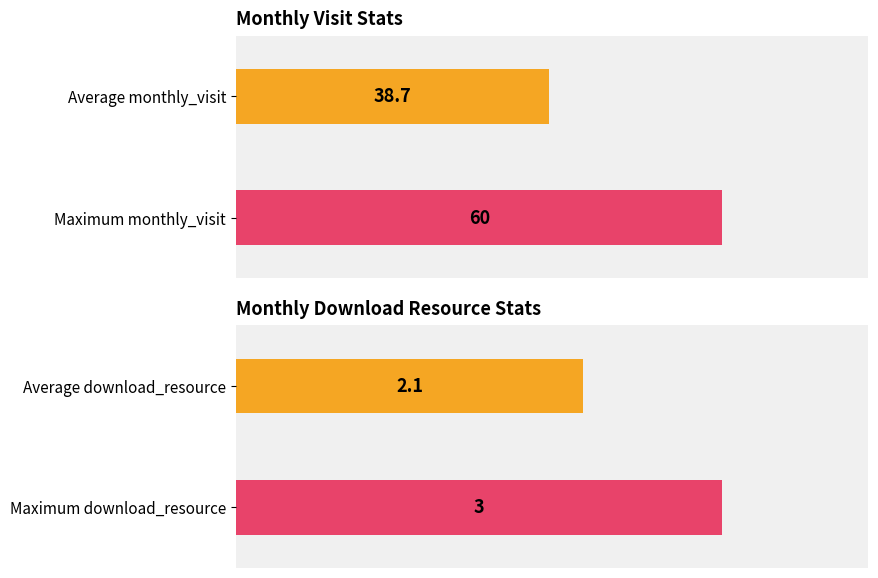

What are all the series names shown in the legend?

monthly_visit, monthly_download_resource